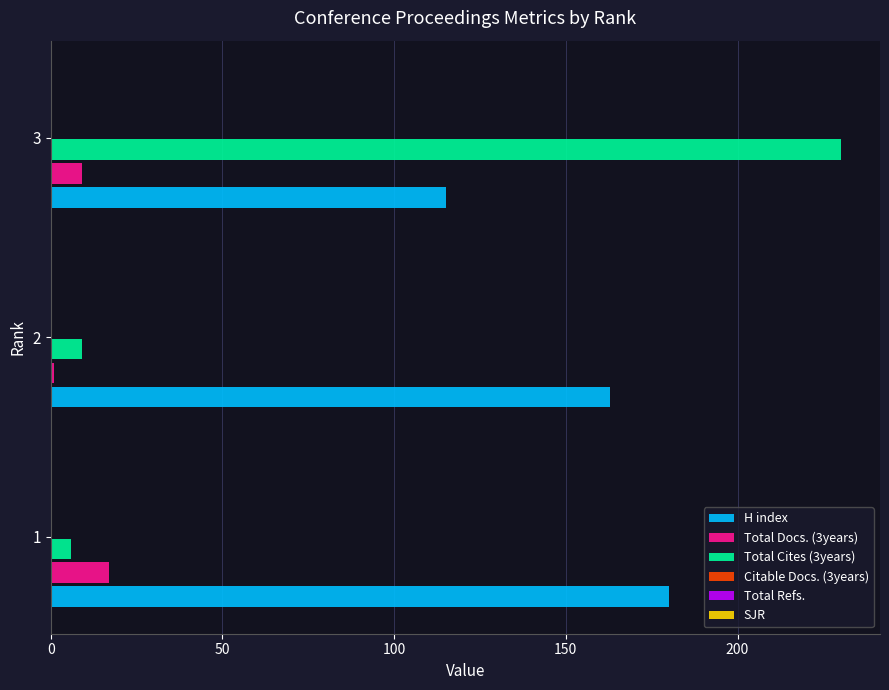

At how many categories does at least one series exceed 11?

3